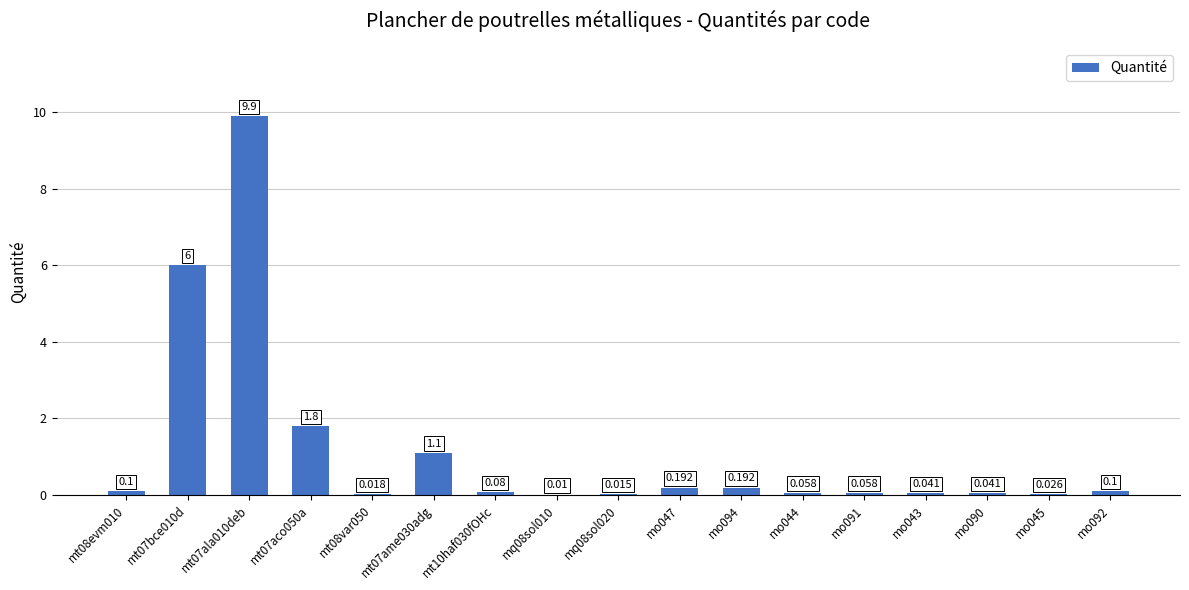

Which label corresponds to the largest value in the chart?

mt07ala010deb